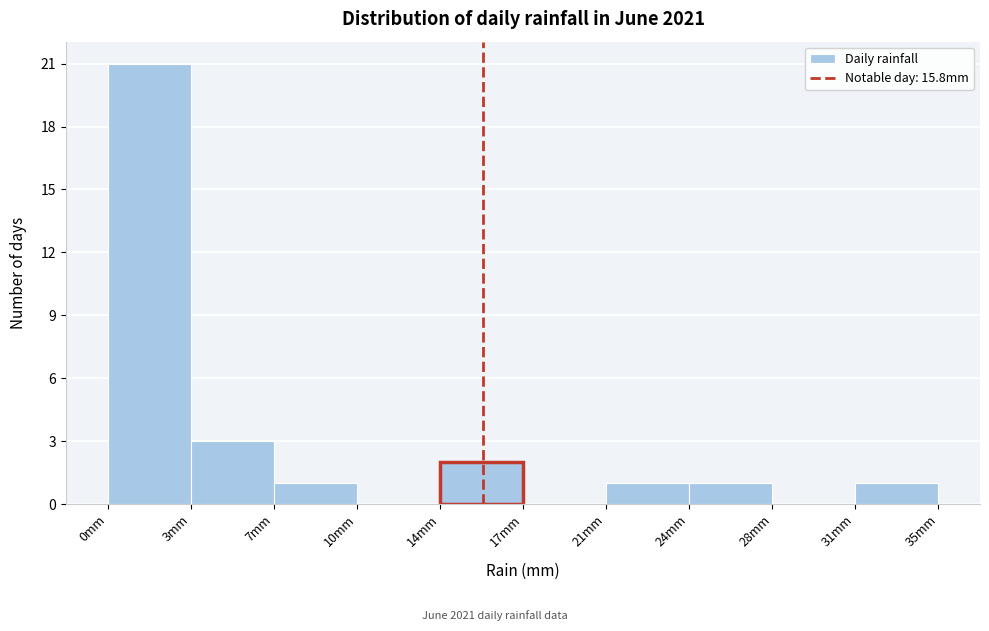

Reading left to right, extract all data points from this chart.

0mm=21	3mm=3	7mm=1	10mm=0	14mm=2	17mm=0	21mm=1	24mm=1	28mm=0	31mm=1